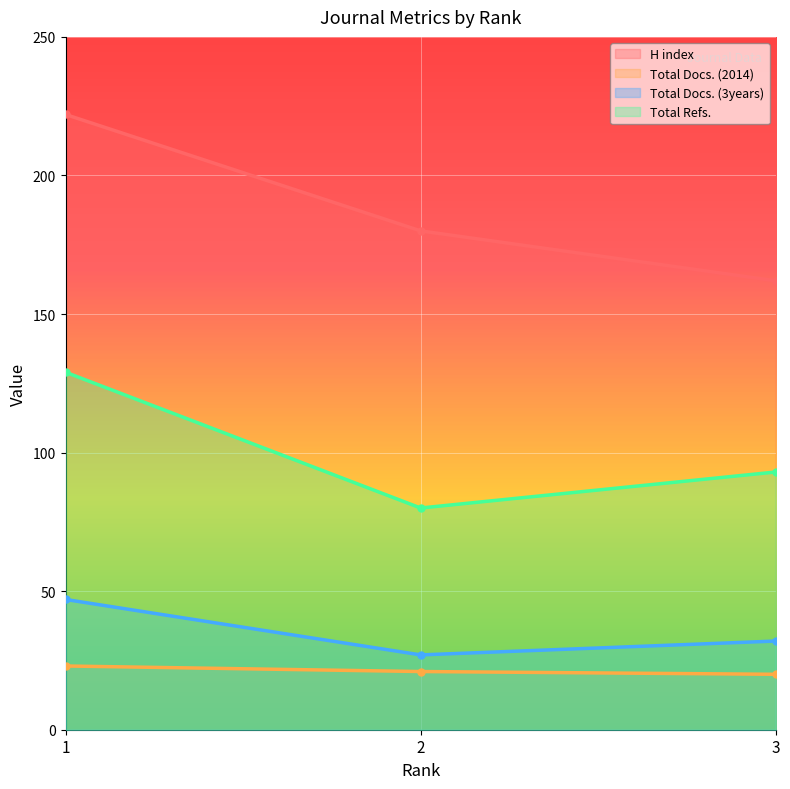

At which category is the sum across all series the highest?

1